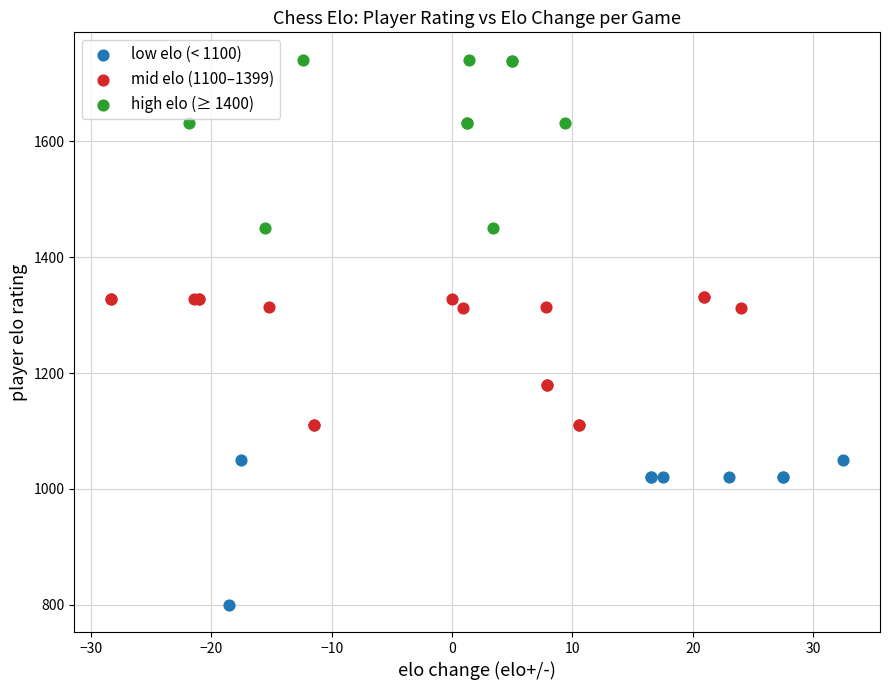

Which series reaches the maximum Y coordinate?

high elo (≥ 1400)